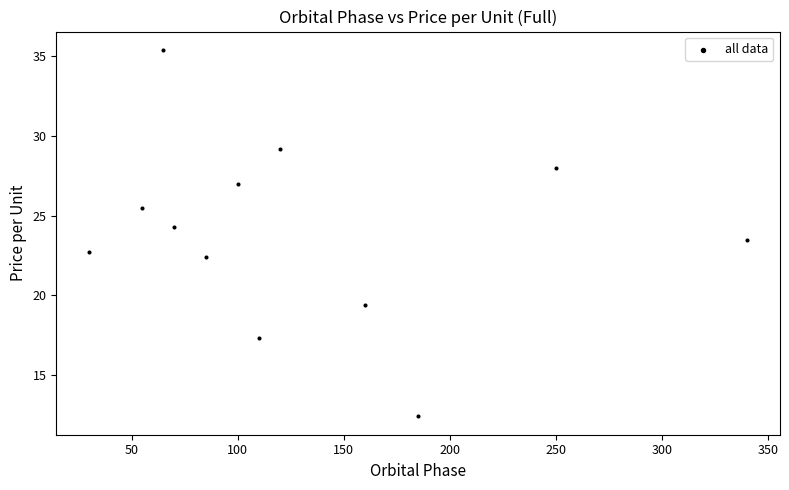

What is the range of Y values (max minus min)?

23.0